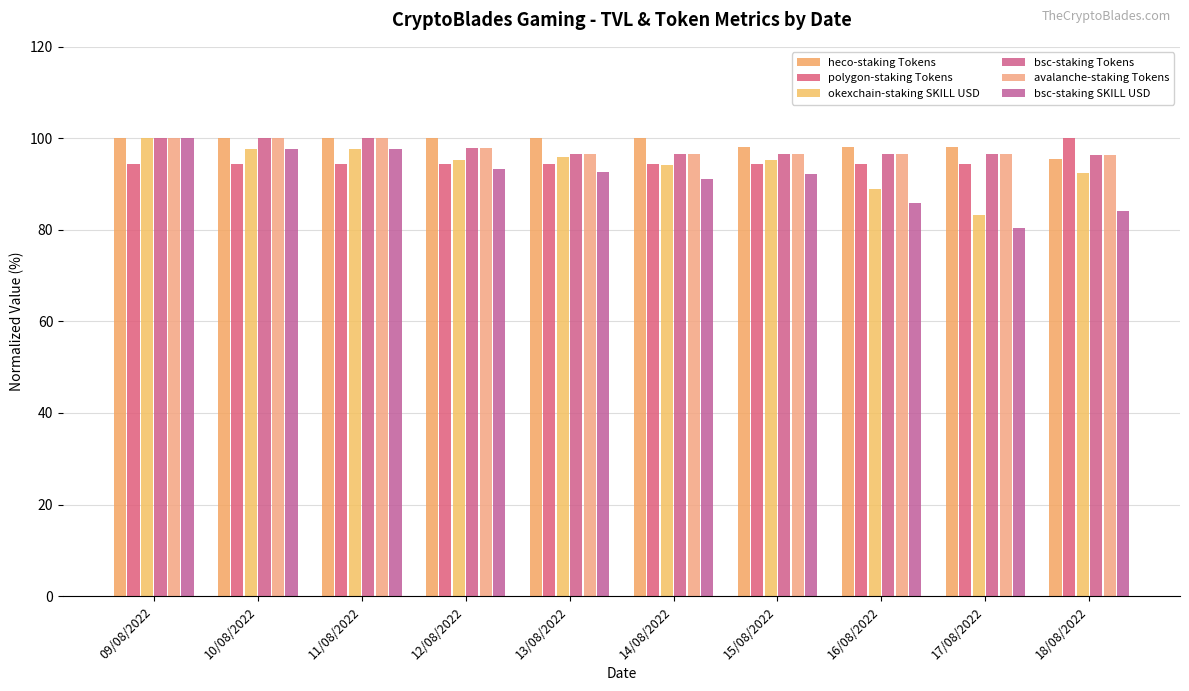

List the labels in order of polygon-staking Tokens value, largest first.

18/08/2022, 09/08/2022, 10/08/2022, 11/08/2022, 12/08/2022, 13/08/2022, 14/08/2022, 15/08/2022, 16/08/2022, 17/08/2022